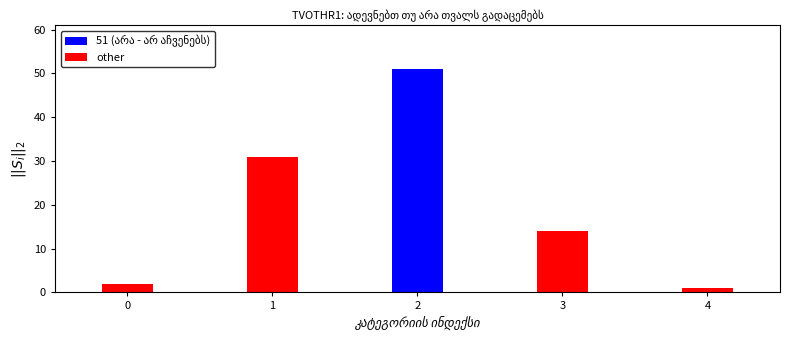

What is the smallest value displayed?

1